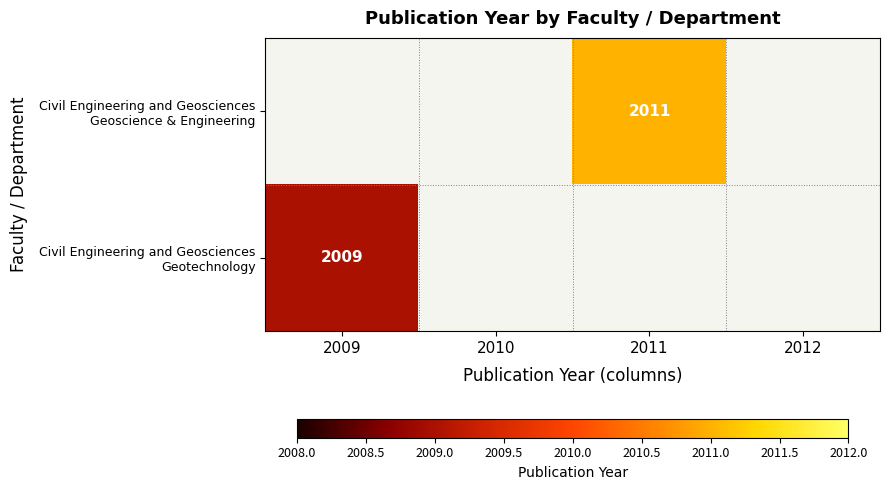

Which series has the widest spread of values?

Civil Engineering and Geosciences Geotechnology